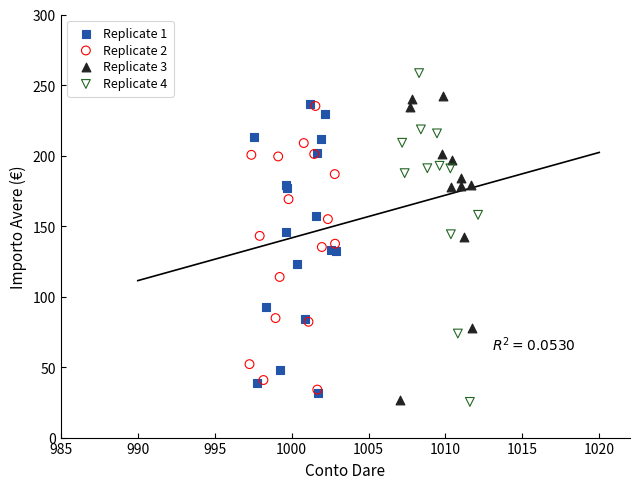

Which series has the widest spread of Y values?

Replicate 4